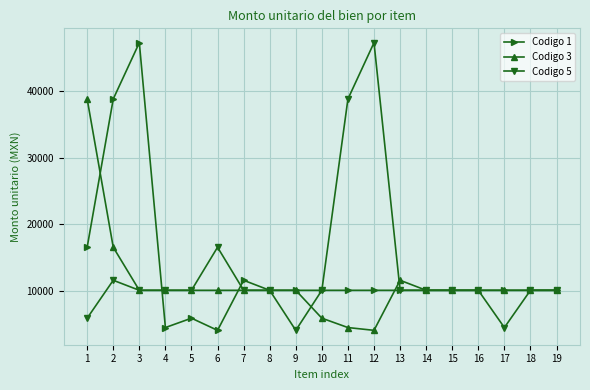

True or false: Codigo 5 has more than 0 interior local peaks.

True